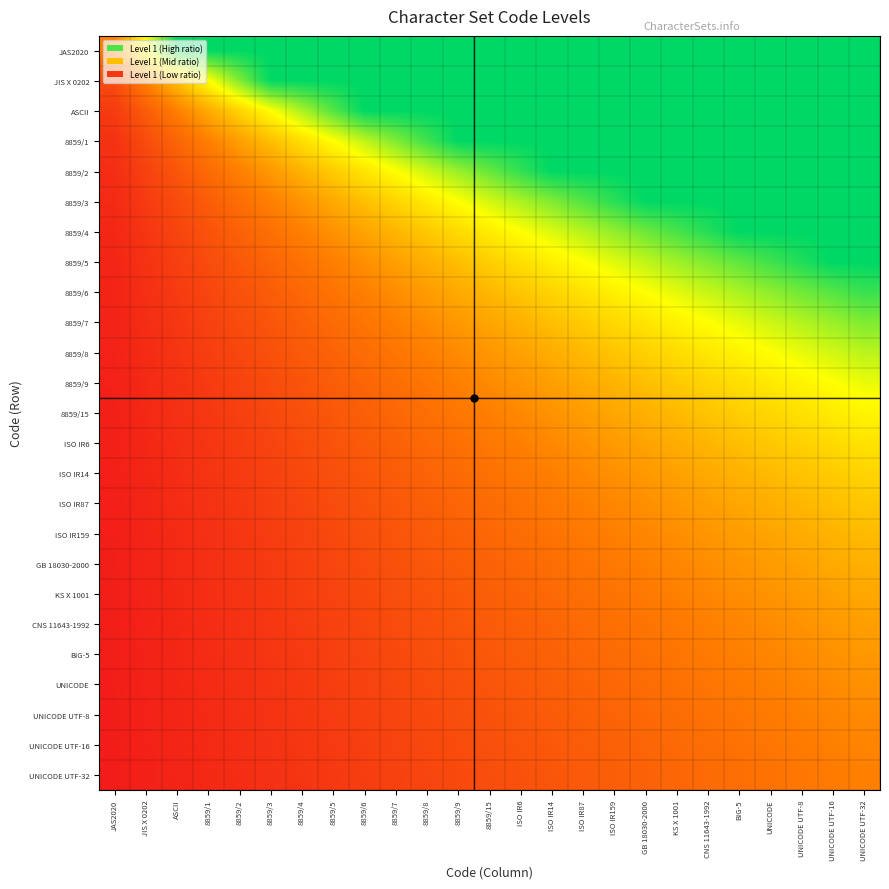

Count the number of categories in the chart.

25